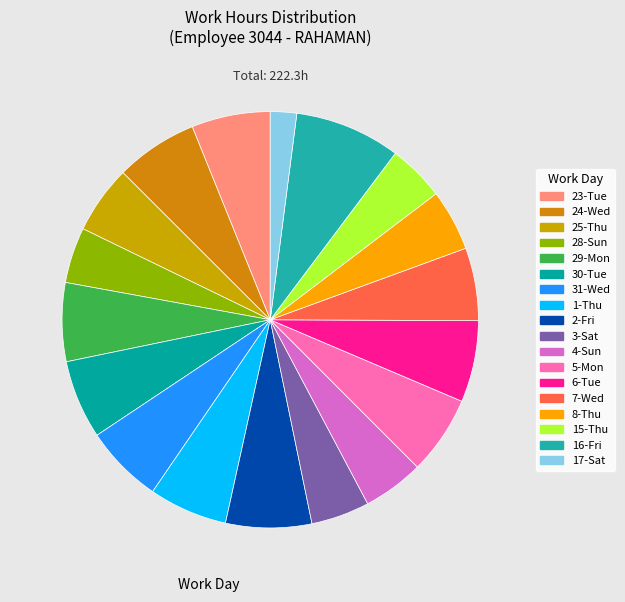

How many slices are in this pie chart?

18